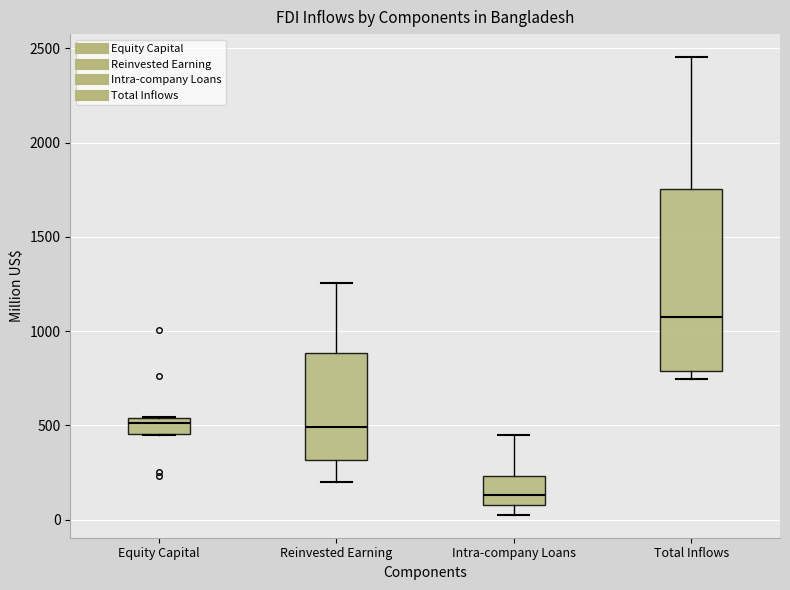

Comparing the boxes themselves (not the whiskers), which one is the tallest?

Total Inflows